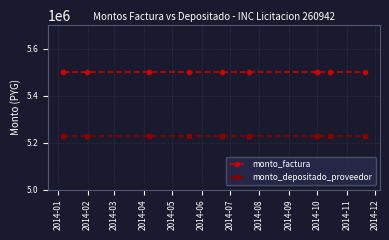

The monto_depositado_proveedor series shows 1226609 at 2014-08. True or false?

False